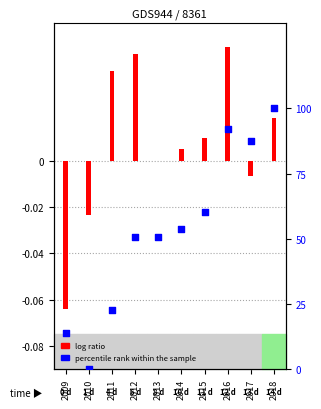

At which category is the sum across all series the highest?

2018